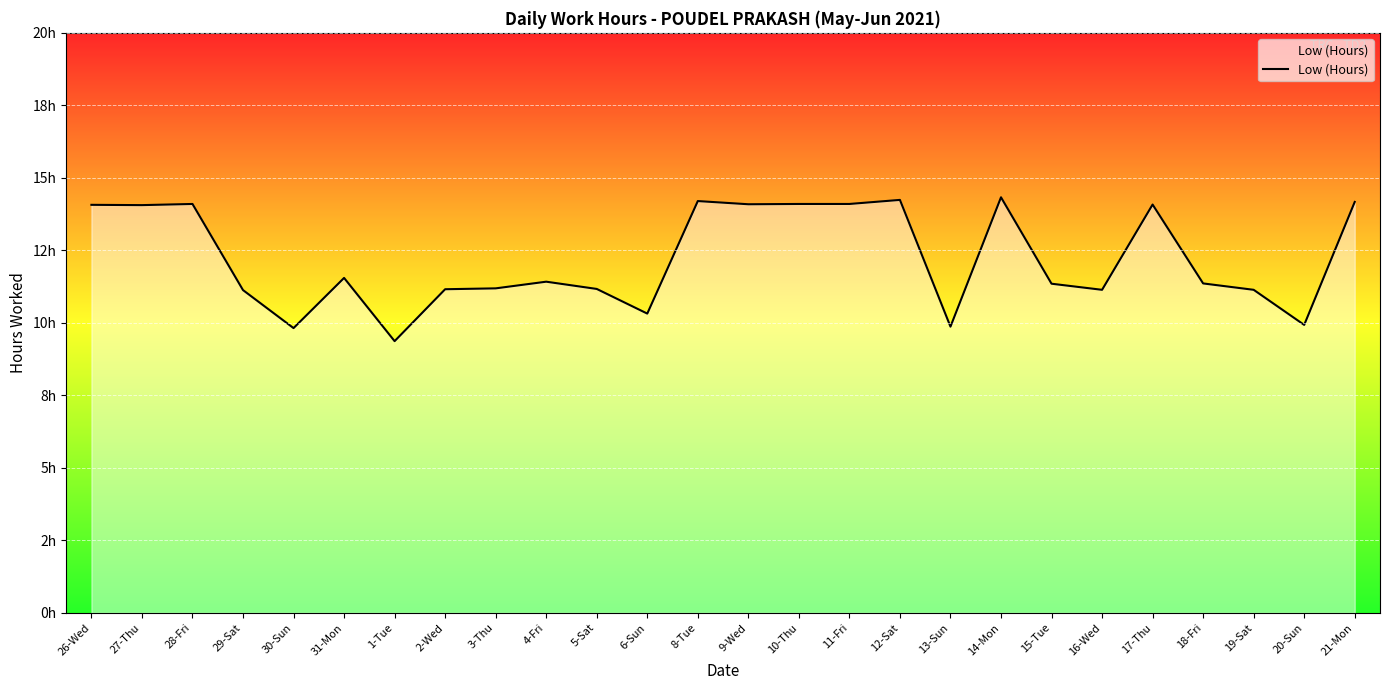

What is the label of the 15th point from the right?

6-Sun